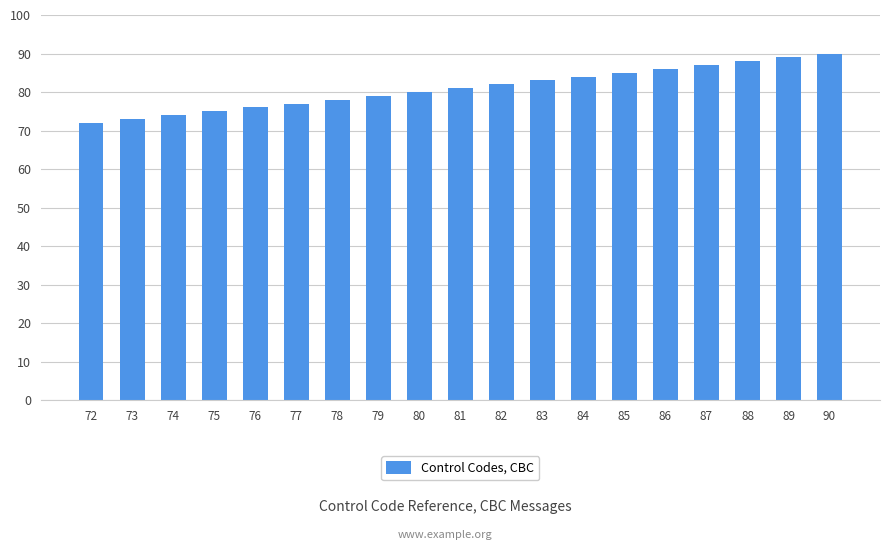

What is the difference between the second highest and minimum values?

17